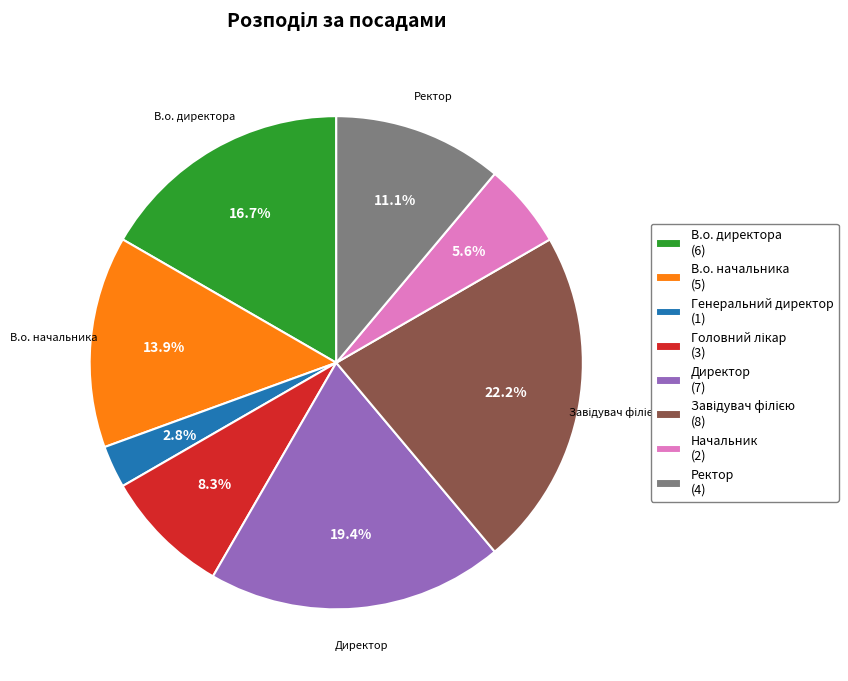

Is there any slice that represents more than half of the pie?

No